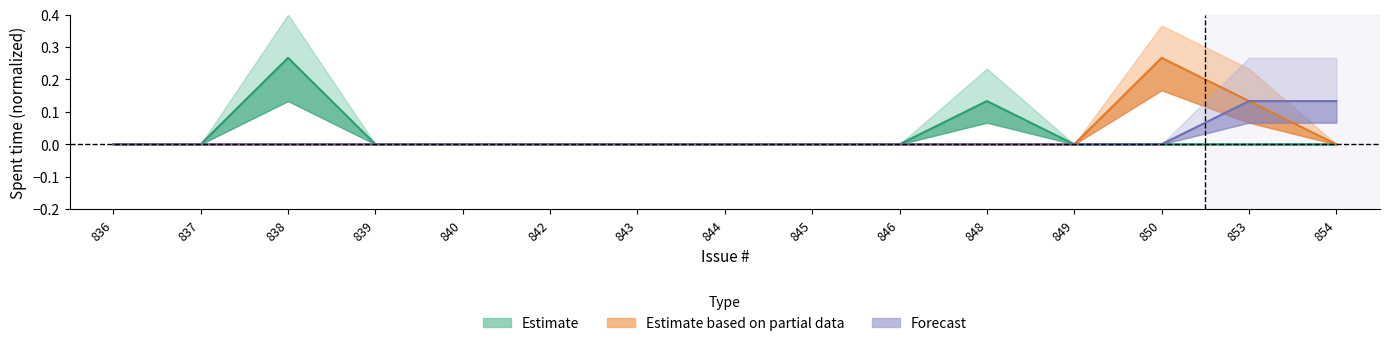

In Estimate, how many points are higher than both neighbors (excluding endpoints)?

2